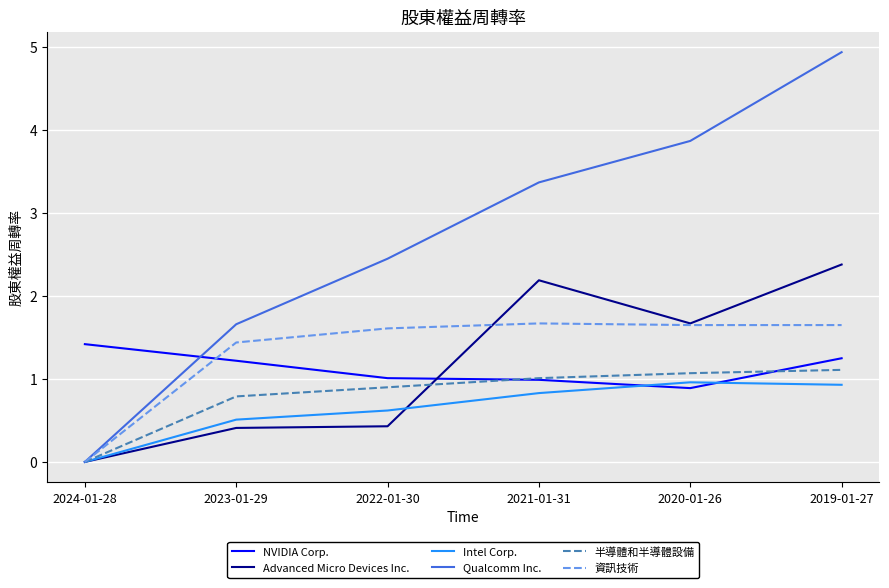

What position from the right is 2023-01-29?

5